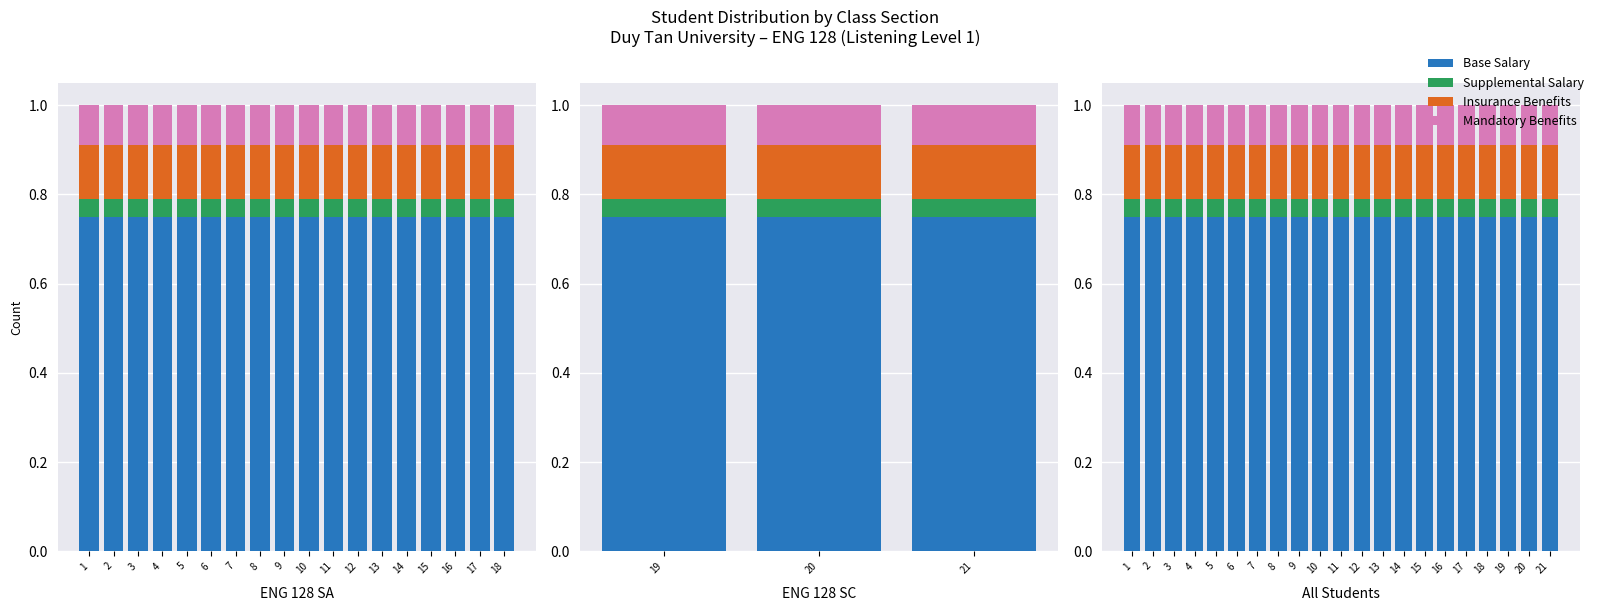

Does the chart contain any negative values?

No